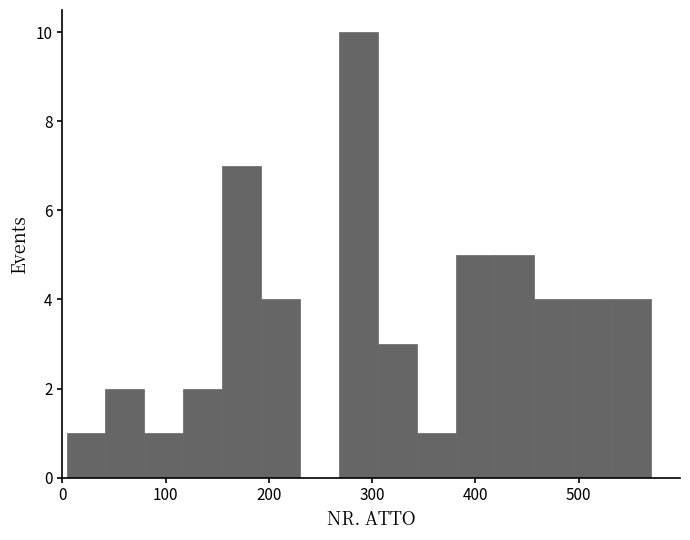

Around what value on the x-axis is the tallest bar? Give the approximate position of its centre, as read against the axis.

290